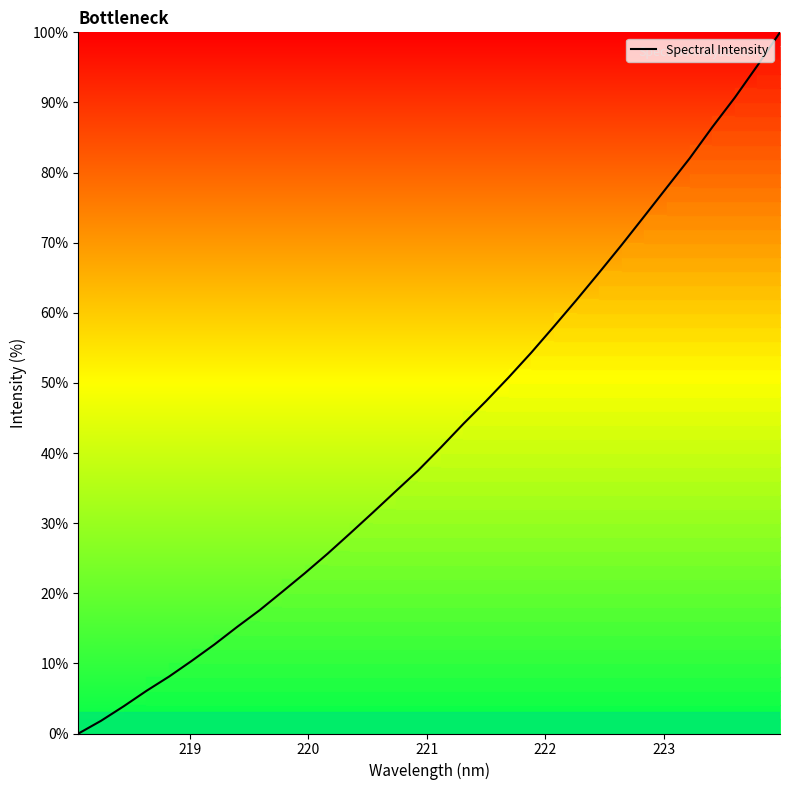

True or false: the data has more than 2 interior local peaks.

False